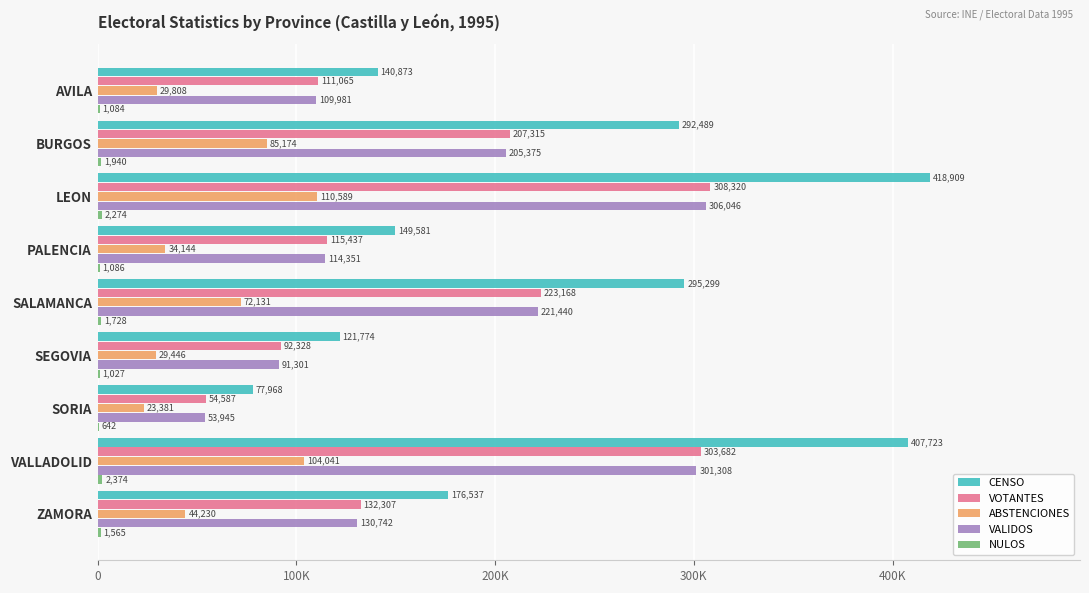

At which category is the sum across all series the highest?

LEON